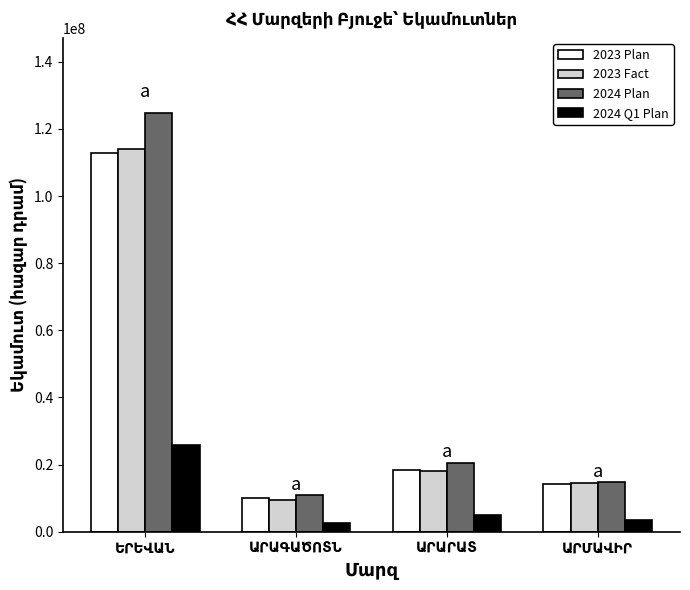

Which series has the largest range (max minus min)?

2024 Plan